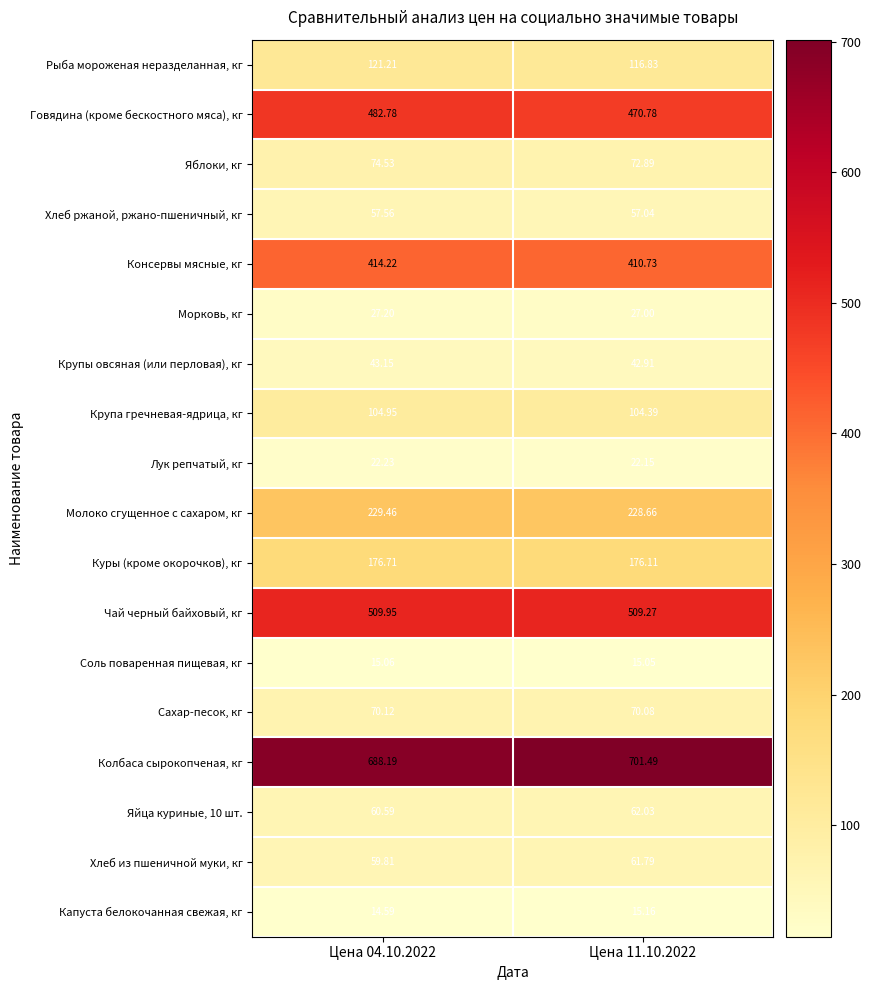

Is the value of Яйца куриные, 10 шт. at Цена 11.10.2022 greater than the value of Соль поваренная пищевая, кг at Цена 04.10.2022?

Yes